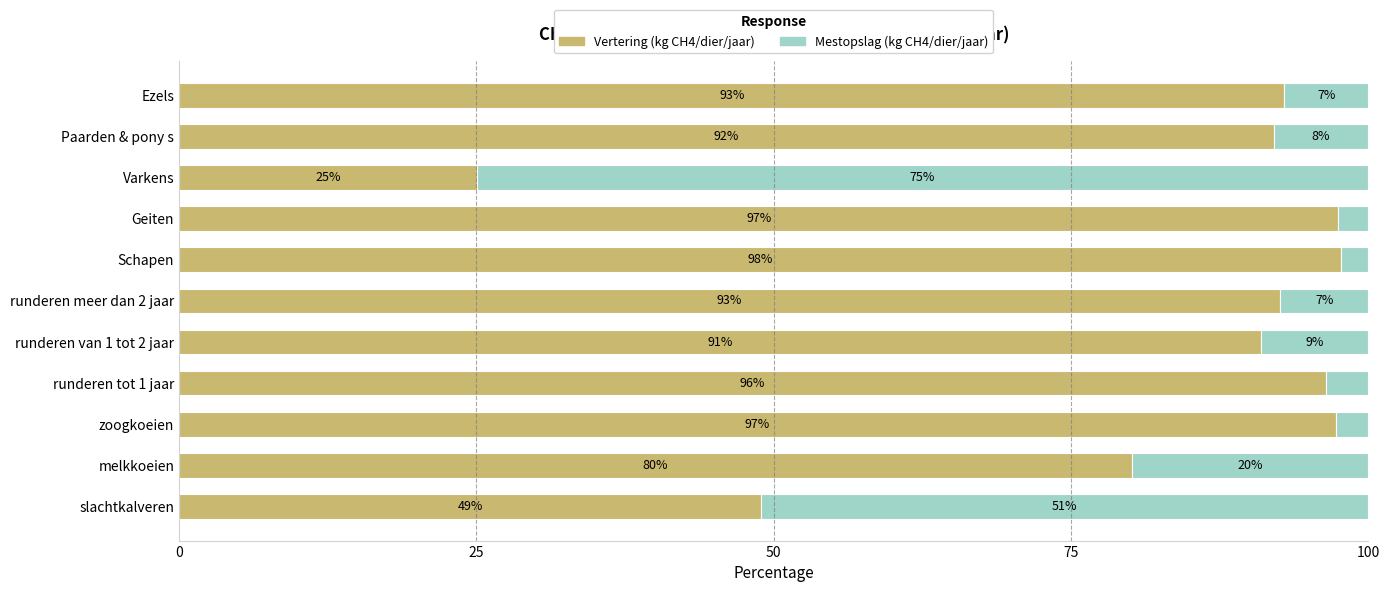

At which label does Vertering (kg CH4/dier/jaar) reach its minimum?

Varkens